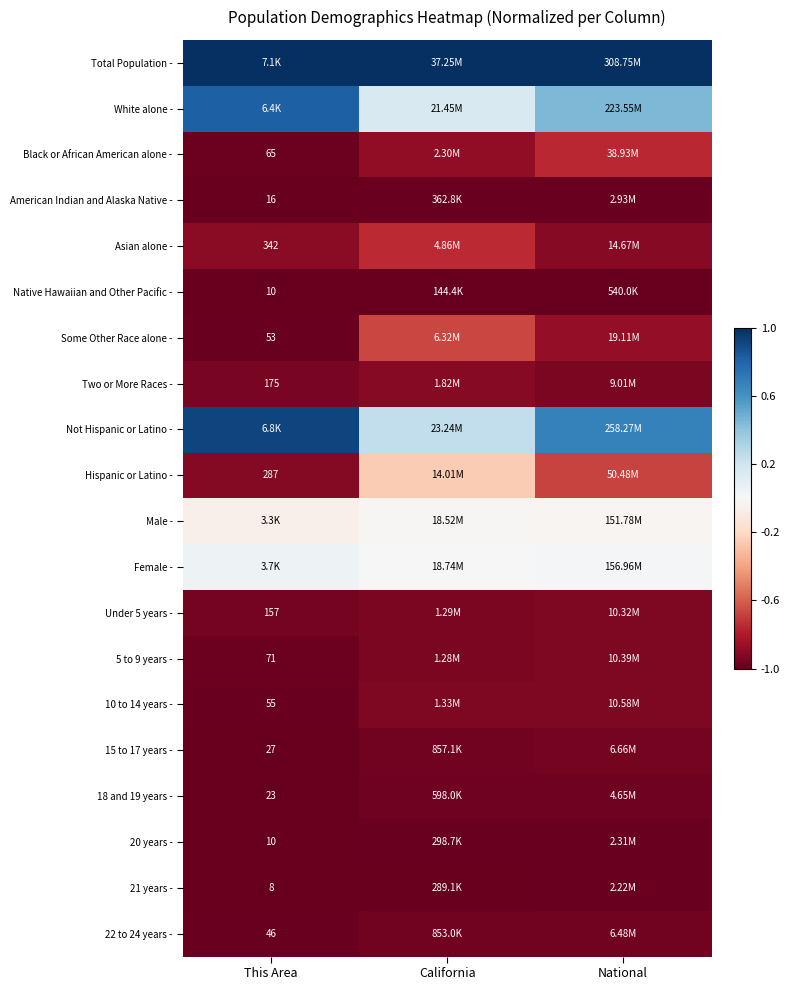

The Black or African American alone - series shows -1.4 at California. True or false?

False